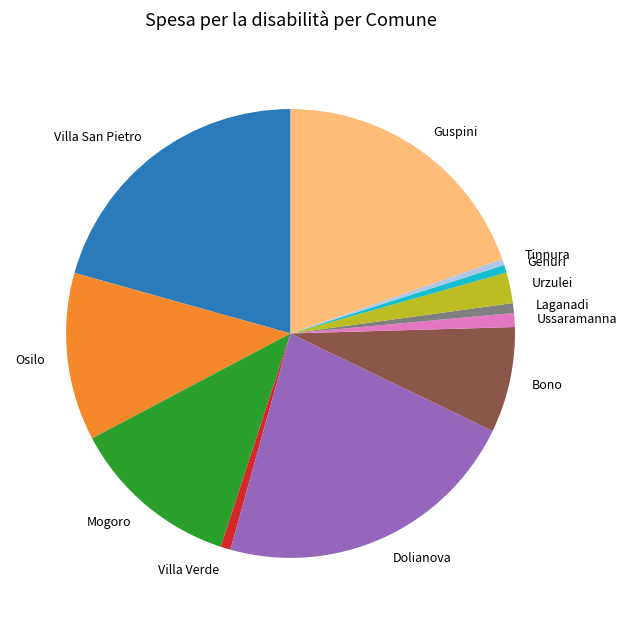

True or false: Osilo accounts for 26% of the total.

False